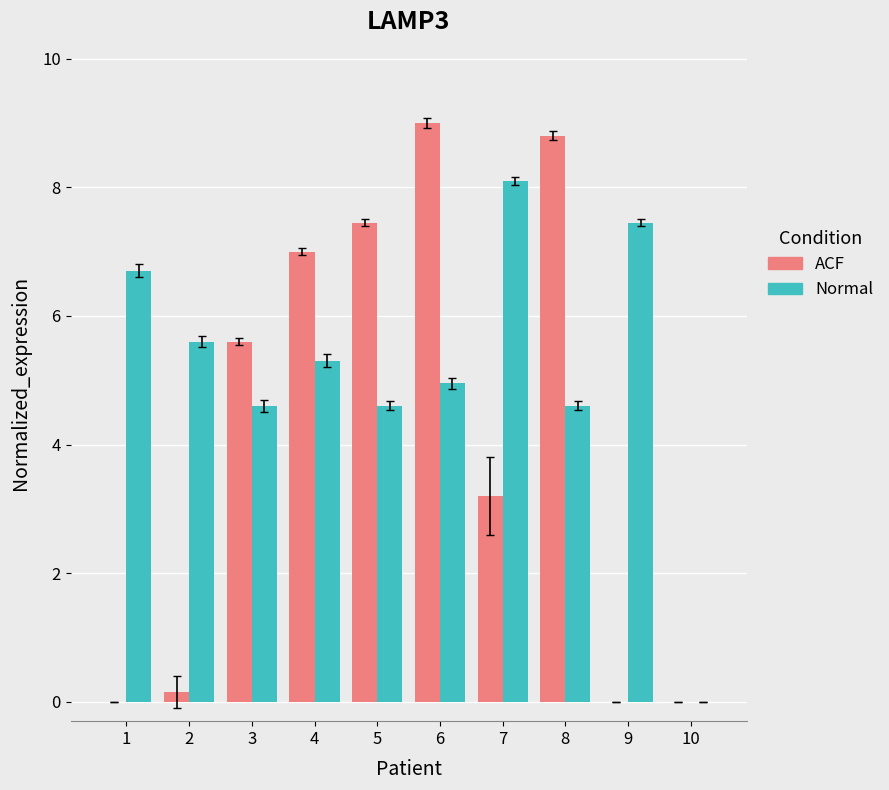

Is the value of Normal at 3 greater than the value of ACF at 2?

Yes